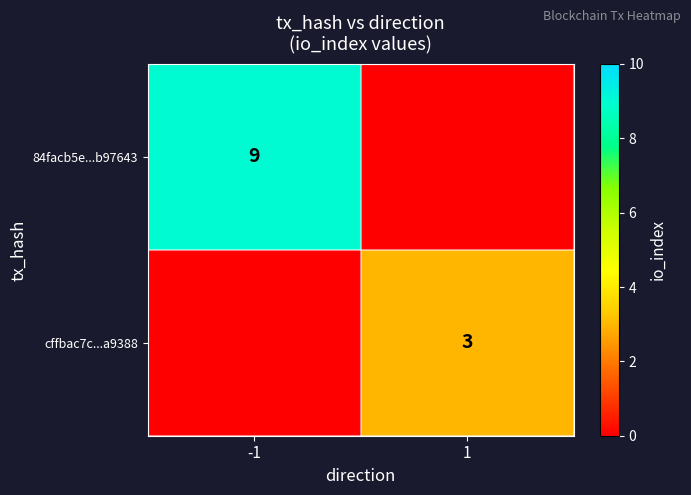

Is it true that 84facb5e...b97643 equals 9 at -1?

True